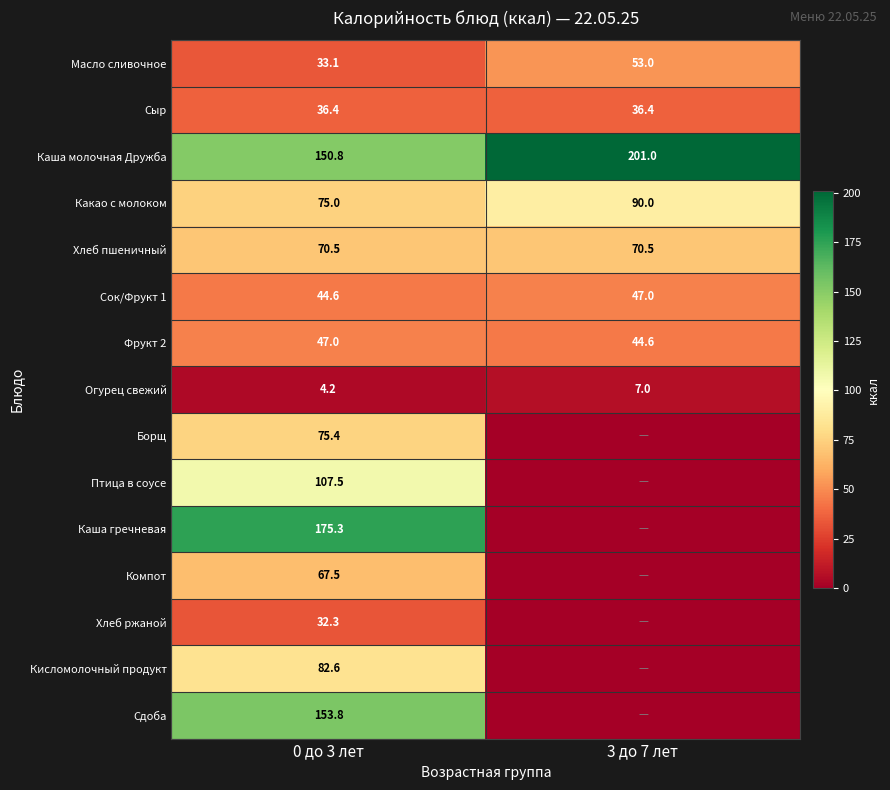

At which label does Фрукт 2 reach its minimum?

3 до 7 лет